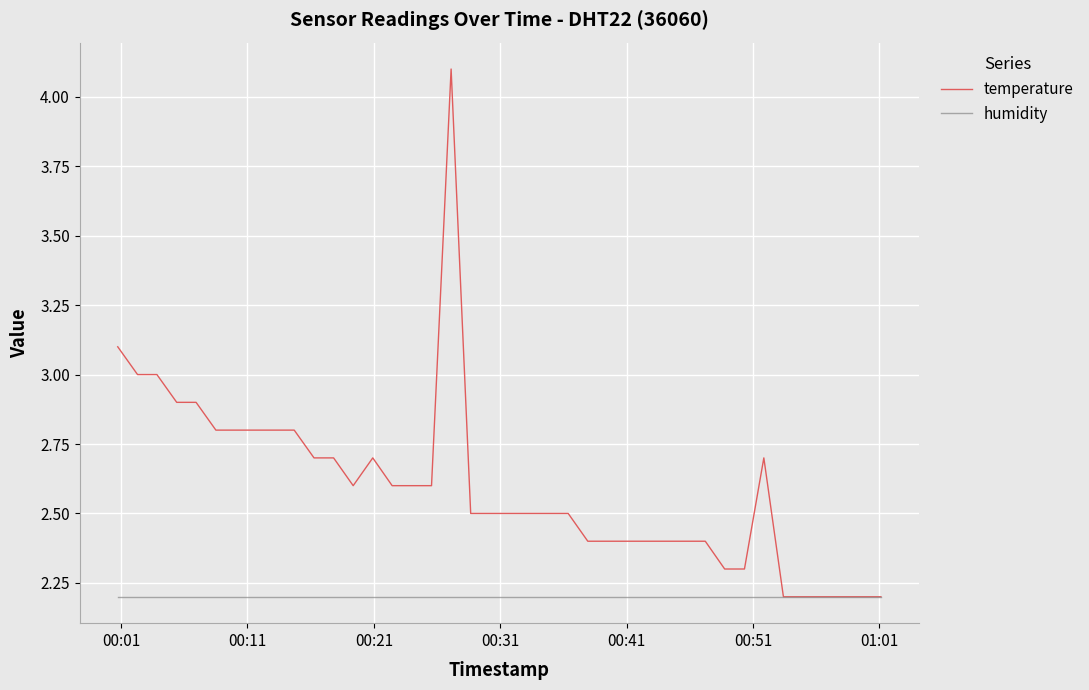

Reading right to left, extract all data points from this chart.

temperature: 2.2	2.2	2.2	2.2	2.2	2.2	2.7	2.3	2.3	2.4	2.4	2.4	2.4	2.4	2.4	2.4	2.5	2.5	2.5	2.5	2.5	2.5	4.1	2.6	2.6	2.6	2.7	2.6	2.7	2.7	2.8	2.8	2.8	2.8	2.8	2.9	2.9	3.0	3.0	3.1
humidity: 2.2	2.2	2.2	2.2	2.2	2.2	2.2	2.2	2.2	2.2	2.2	2.2	2.2	2.2	2.2	2.2	2.2	2.2	2.2	2.2	2.2	2.2	2.2	2.2	2.2	2.2	2.2	2.2	2.2	2.2	2.2	2.2	2.2	2.2	2.2	2.2	2.2	2.2	2.2	2.2